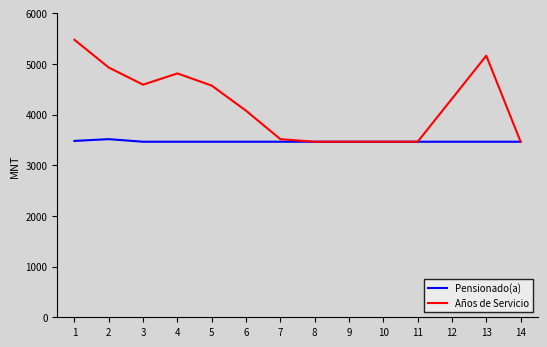

True or false: Pensionado(a) has a value of 3464 at 6.

True